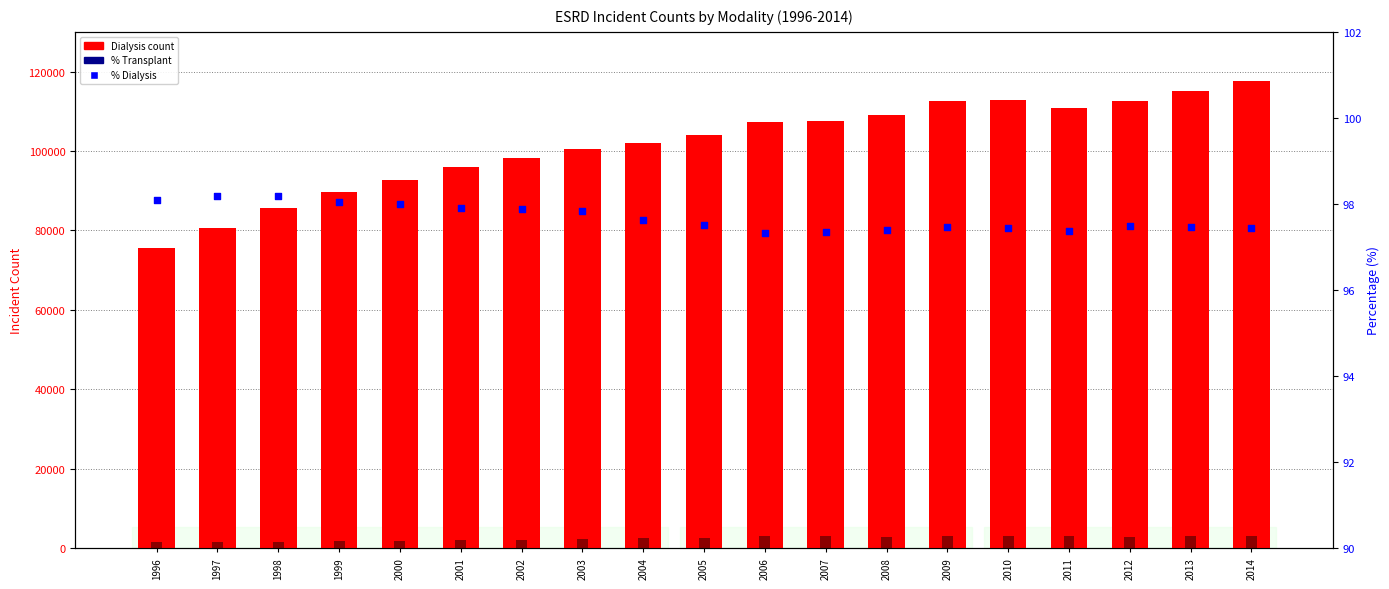

At how many categories does at least one series exceed 21761?

19